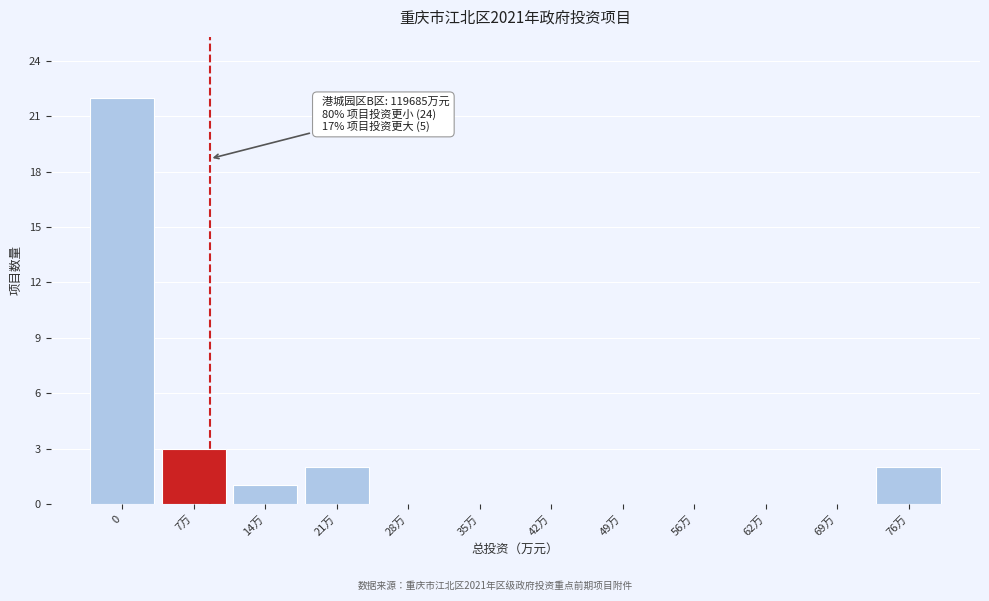

Reading right to left, transcribe all the data shown in this chart.

76万=2	69万=0	62万=0	56万=0	49万=0	42万=0	35万=0	28万=0	21万=2	14万=1	7万=3	0=22